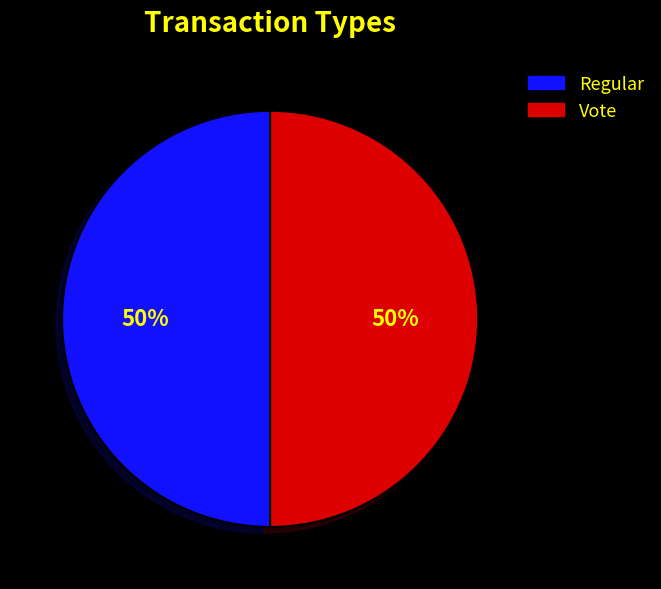

What is the smallest slice in the pie chart?

Regular